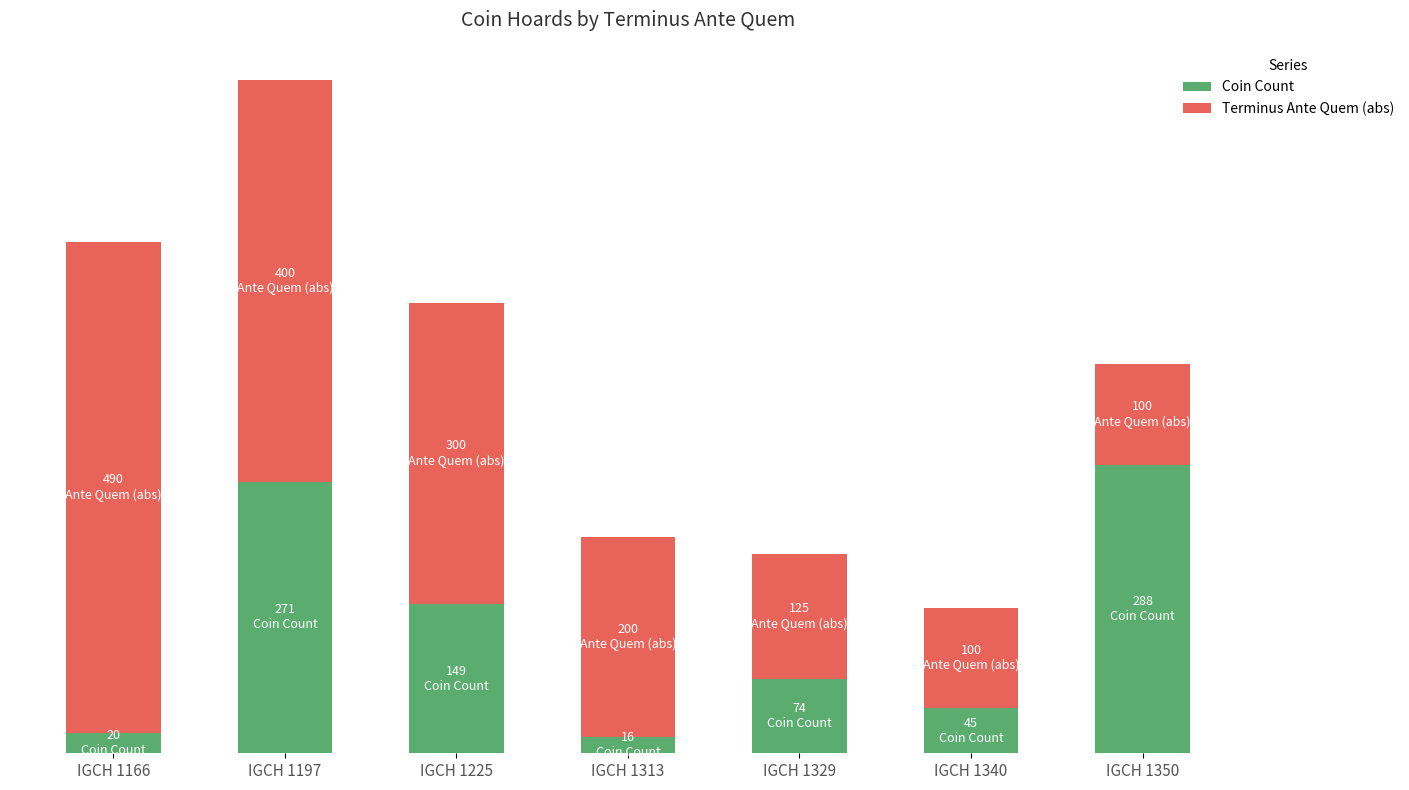

Are the bars grouped side by side (vs. stacked)?

No